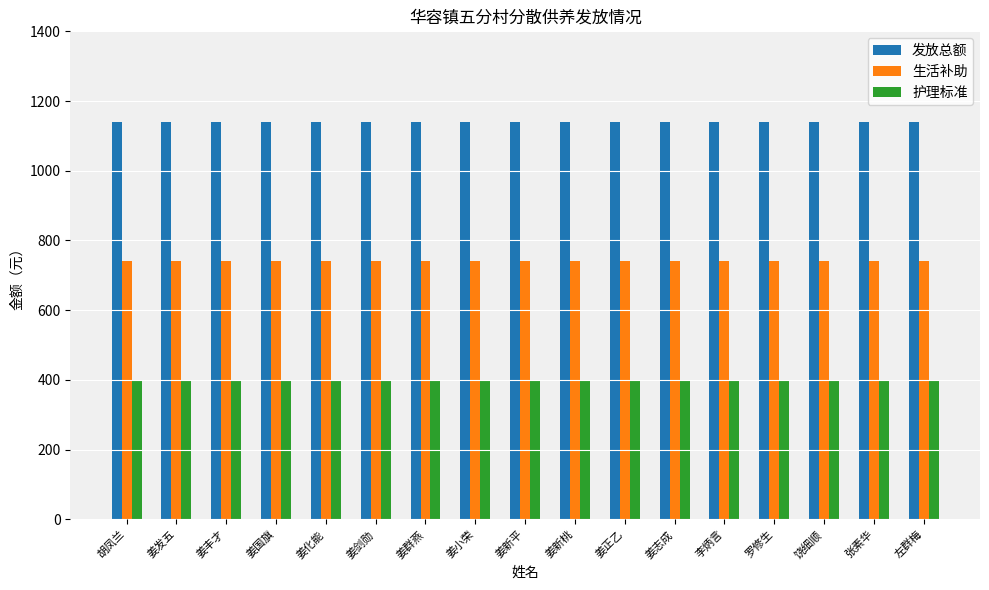

What is the maximum value for 发放总额?

1140